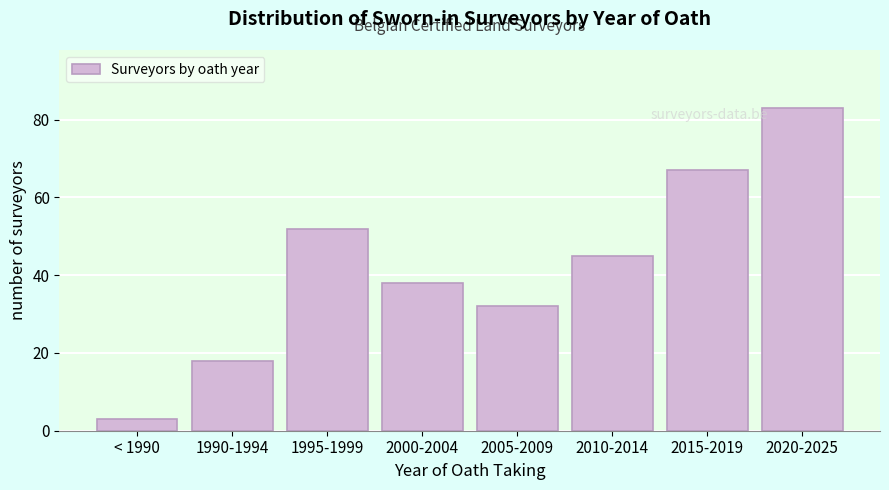

Reading right to left, transcribe all the data shown in this chart.

2020-2025=83	2015-2019=67	2010-2014=45	2005-2009=32	2000-2004=38	1995-1999=52	1990-1994=18	< 1990=3